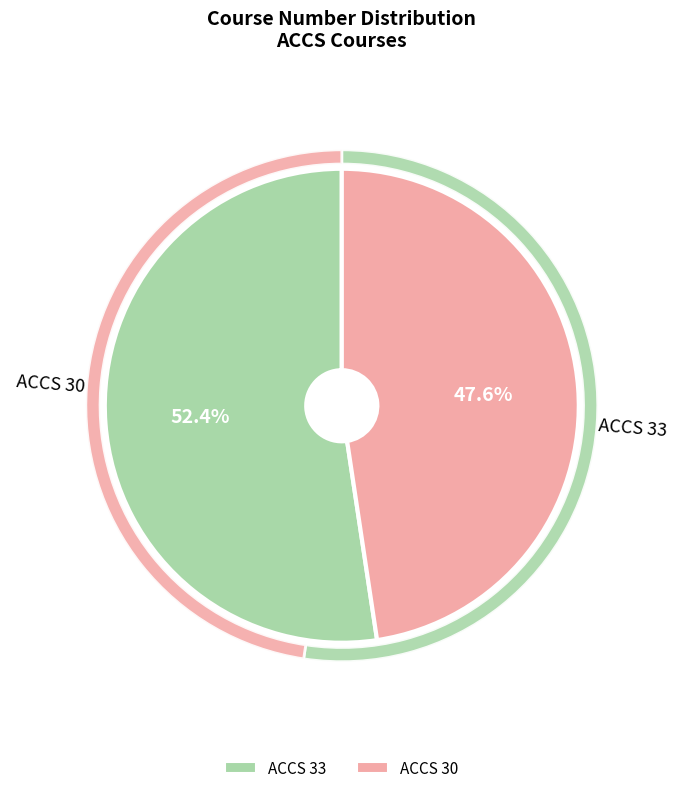

What percentage is the ACCS 30 slice, to the nearest percent?

48%